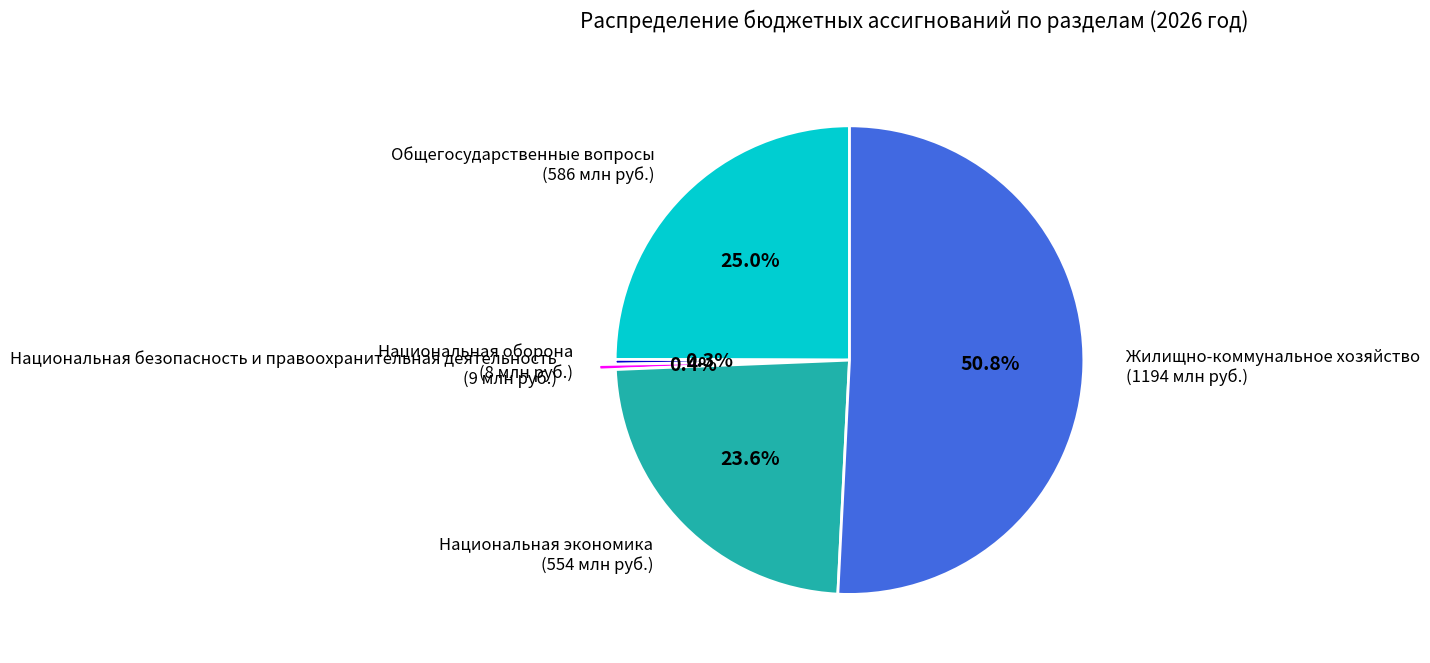

To the nearest percent, what is the combined percentage of Национальная безопасность и правоохранительная деятельность and Жилищно-коммунальное хозяйство?

51%